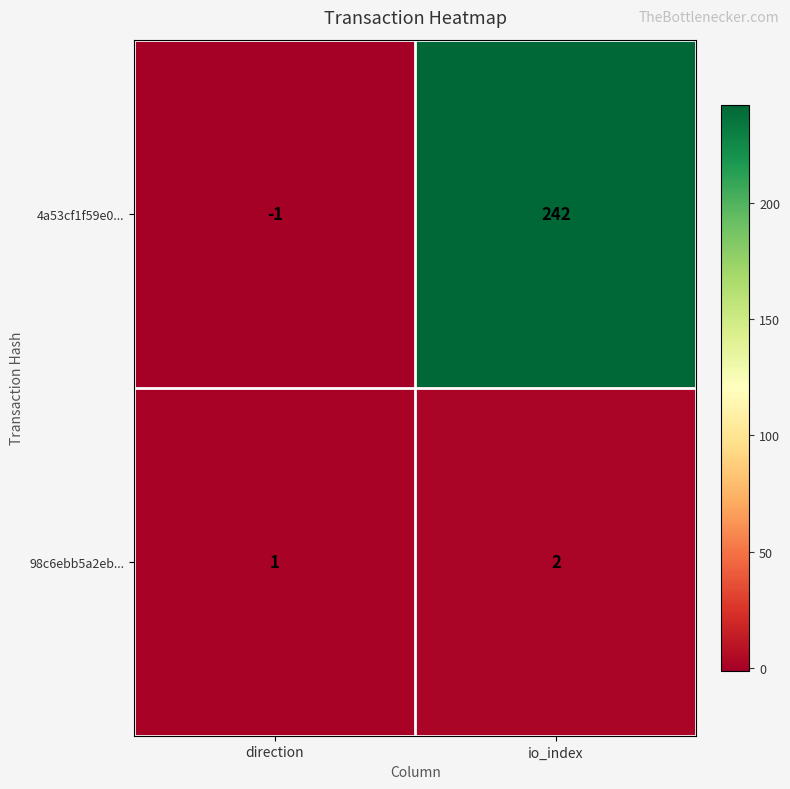

Which series has the largest total across all categories?

4a53cf1f59e0...